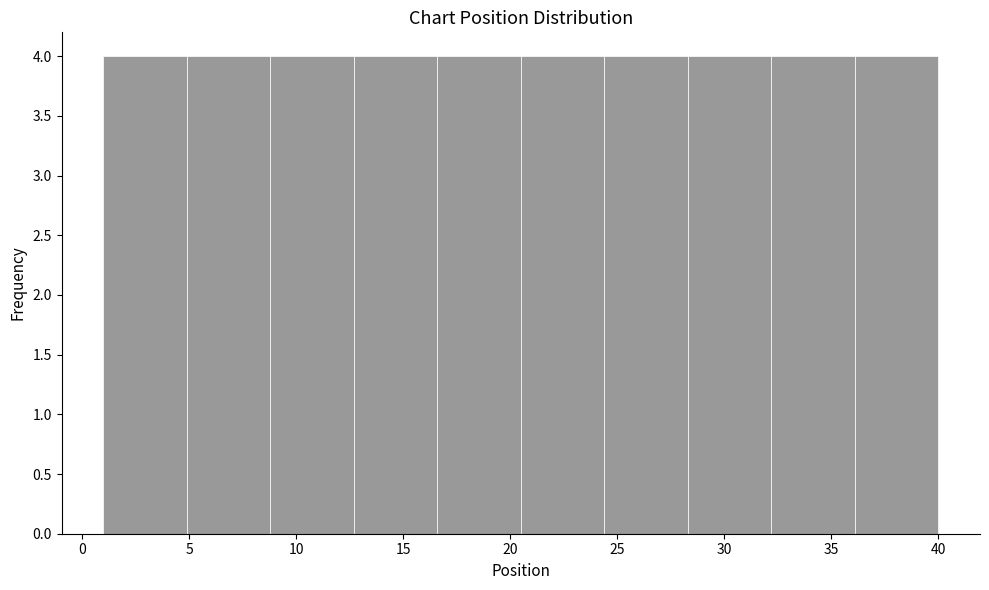

What is the height of the bar covering 36.1 to 40.0 on the x-axis? Neither the bar edges nor the heights are printed on the chart, so give them approximately, as read against the axes.

4